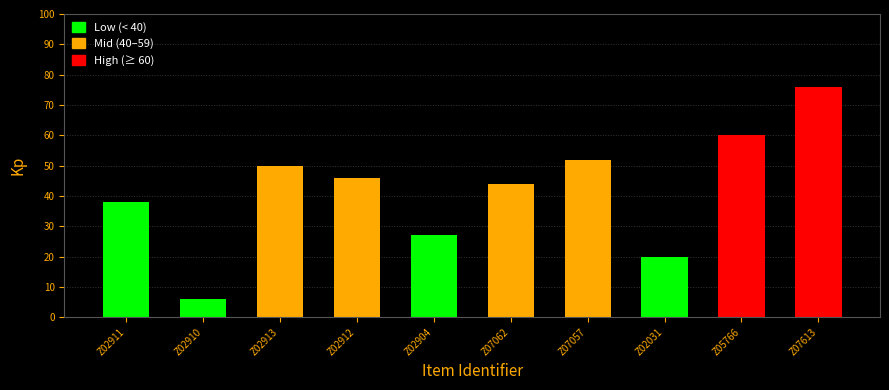

The value at Z07062 is 70. True or false?

False